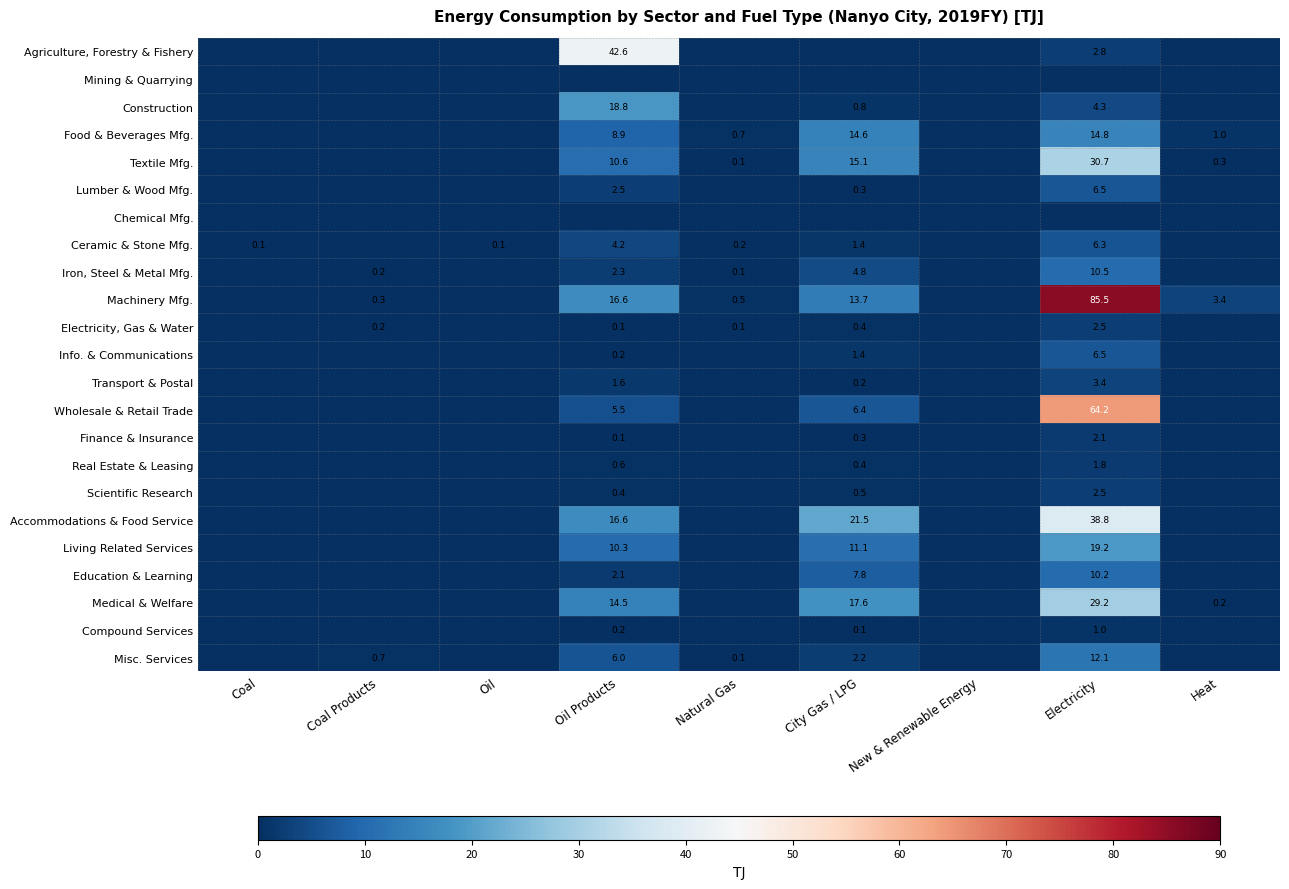

Is it true that Scientific Research equals 3.3 at Electricity?

False